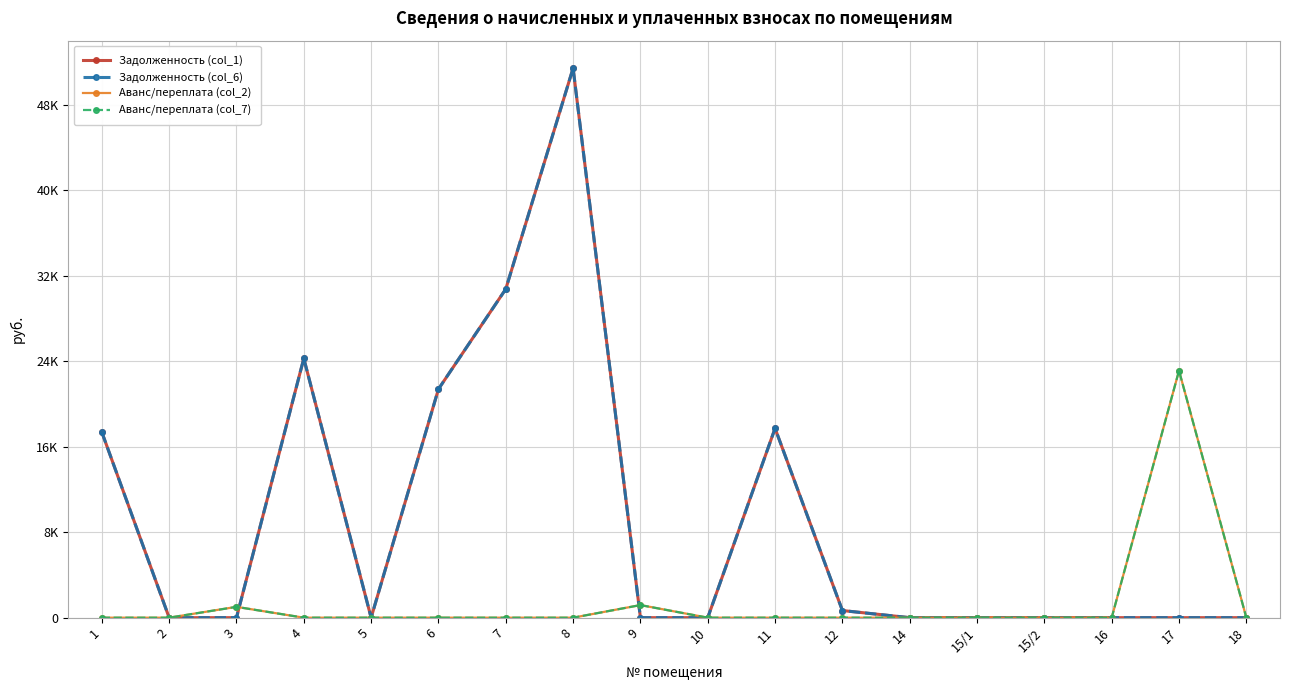

The Аванс/переплата (col_2) series shows 0.0 at 5. True or false?

True